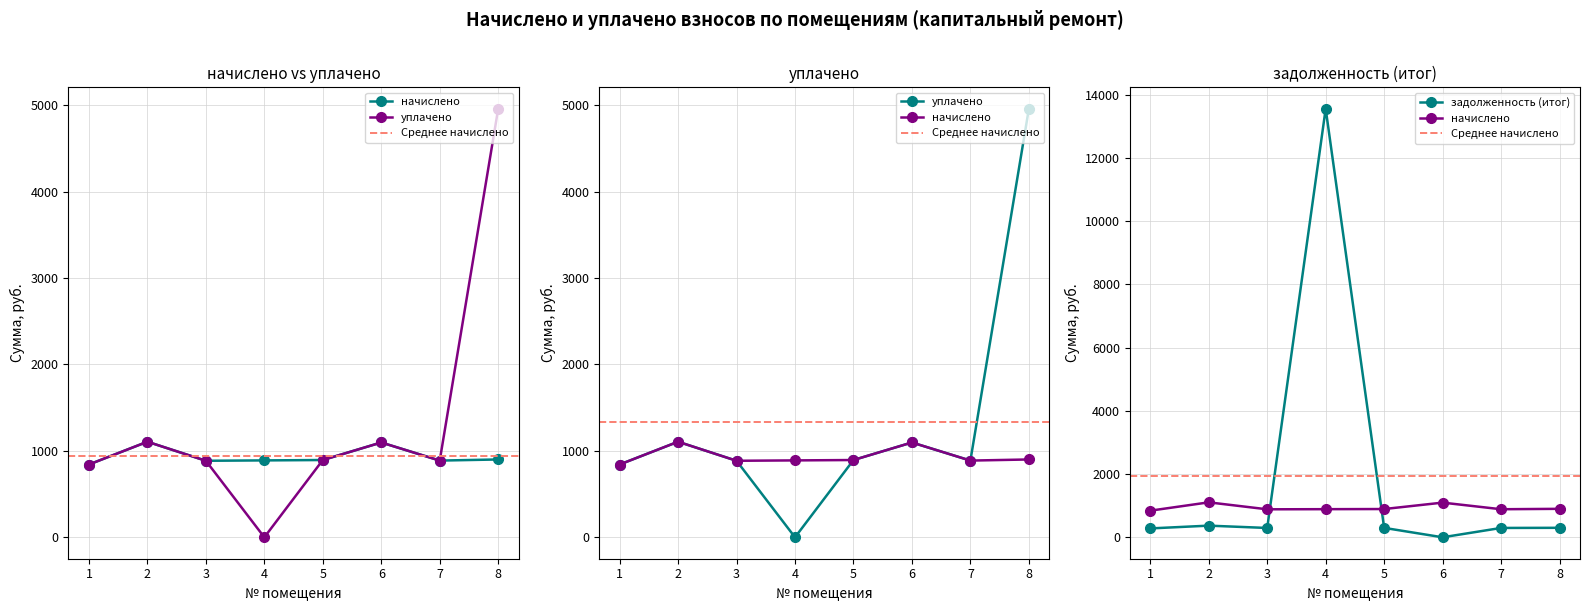

What is the difference between the maximum and minimum values in the начислено series?

263.5